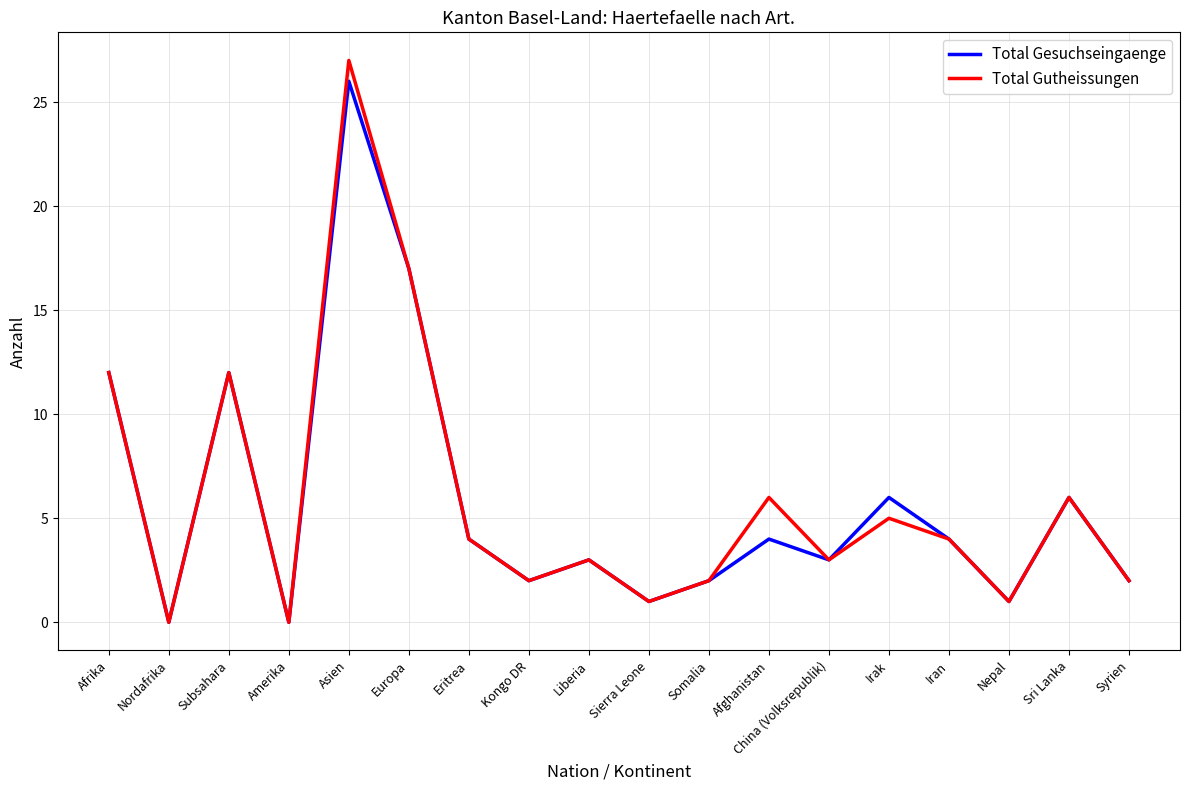

Reading left to right, list all the values displayed in this chart.

Total Gesuchseingaenge: Afrika=12	Nordafrika=0	Subsahara=12	Amerika=0	Asien=26	Europa=17	Eritrea=4	Kongo DR=2	Liberia=3	Sierra Leone=1	Somalia=2	Afghanistan=4	China (Volksrepublik)=3	Irak=6	Iran=4	Nepal=1	Sri Lanka=6	Syrien=2
Total Gutheissungen: Afrika=12	Nordafrika=0	Subsahara=12	Amerika=0	Asien=27	Europa=17	Eritrea=4	Kongo DR=2	Liberia=3	Sierra Leone=1	Somalia=2	Afghanistan=6	China (Volksrepublik)=3	Irak=5	Iran=4	Nepal=1	Sri Lanka=6	Syrien=2